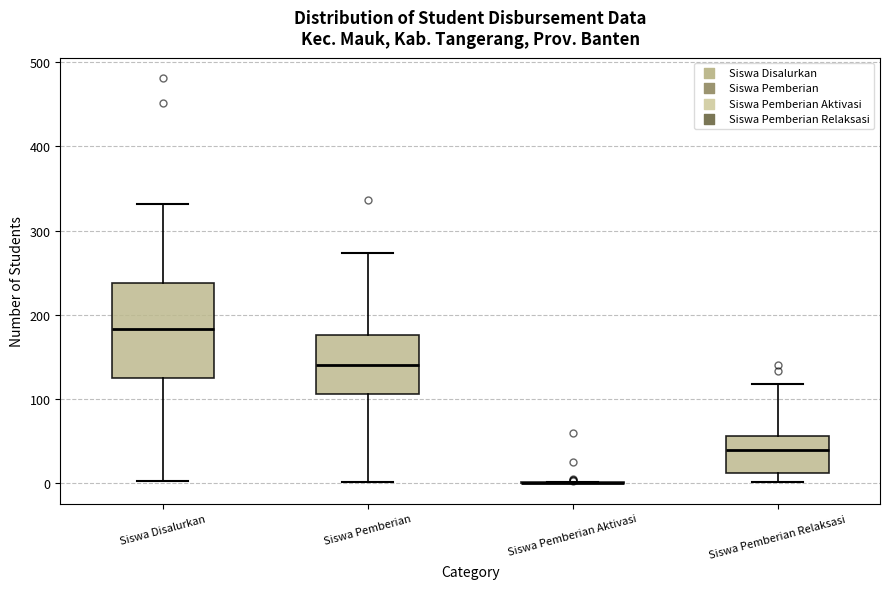

Reading left to right, transcribe this box plot: for each box, give where its median line is, the range the box spans, and where its two whiskers end, as read against the y-axis. The values are not printed on the chart, so give them approximately, as read against the axis.

Siswa Disalurkan: median 180, box 130 to 240, whiskers 0 to 330
Siswa Pemberian: median 140, box 110 to 180, whiskers 0 to 270
Siswa Pemberian Aktivasi: box collapsed to a line at 0, whiskers 0 to 0
Siswa Pemberian Relaksasi: median 40, box 10 to 60, whiskers 0 to 120